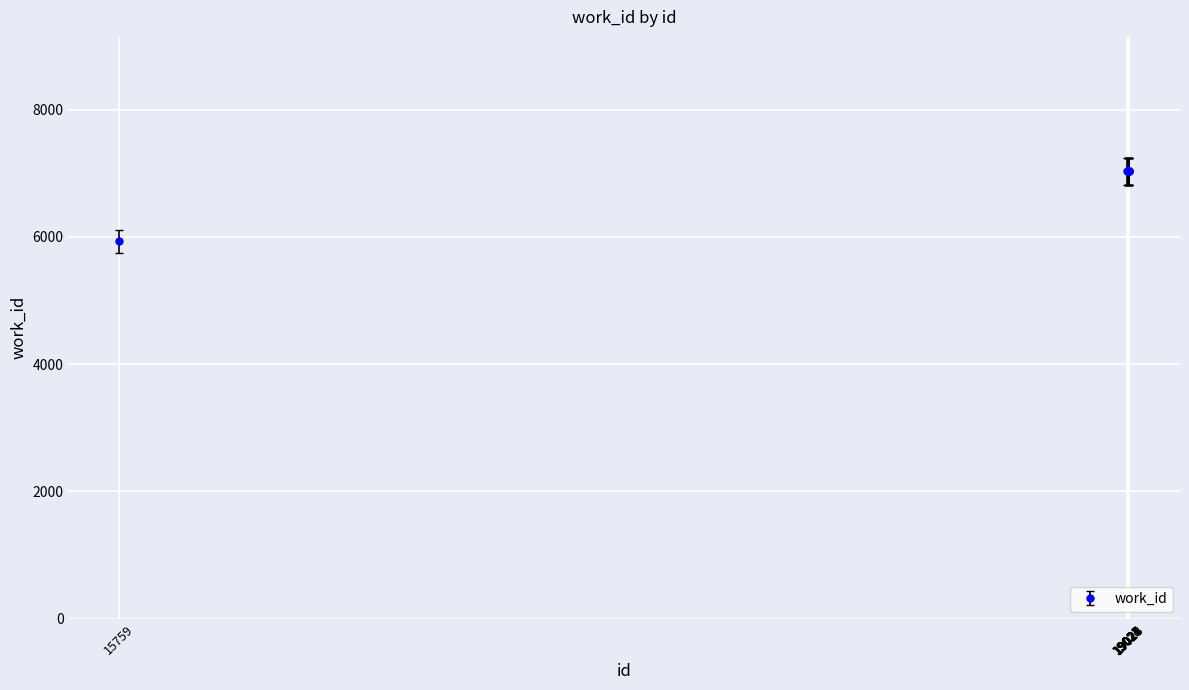

How many lines are shown in the chart?

1